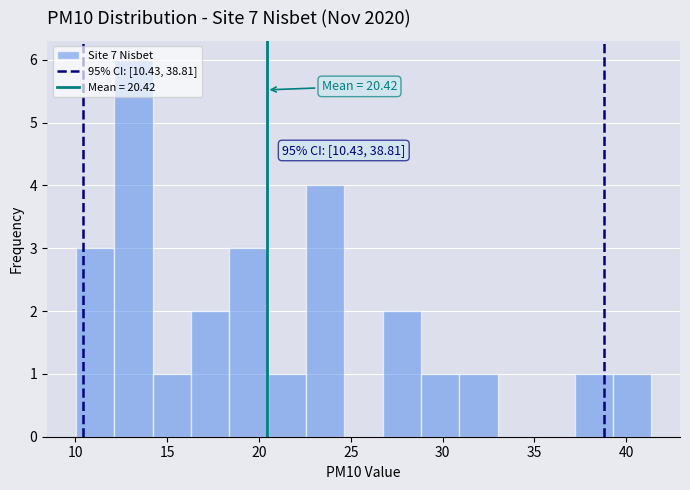

Over which range of the x-axis is the bar tallest?

12.0 to 14.0